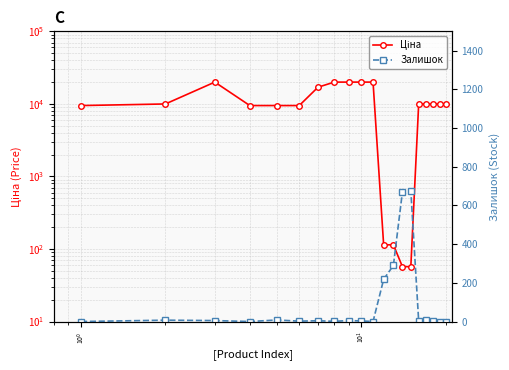

How many values in the Ціна series are below 9974?

8